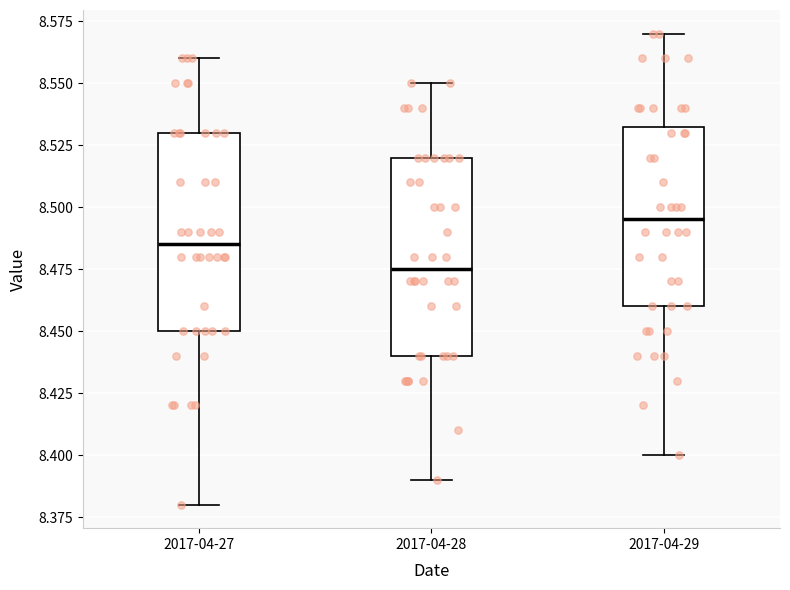

Reading left to right, read every box against the y-axis: the position of its median line, the range the box covers, and the ends of its whiskers. The values are not printed on the chart, so give them approximately, as read against the axis.

2017-04-27: median 8.485, box 8.450 to 8.530, whiskers 8.380 to 8.560
2017-04-28: median 8.475, box 8.440 to 8.520, whiskers 8.390 to 8.550
2017-04-29: median 8.495, box 8.460 to 8.535, whiskers 8.400 to 8.570